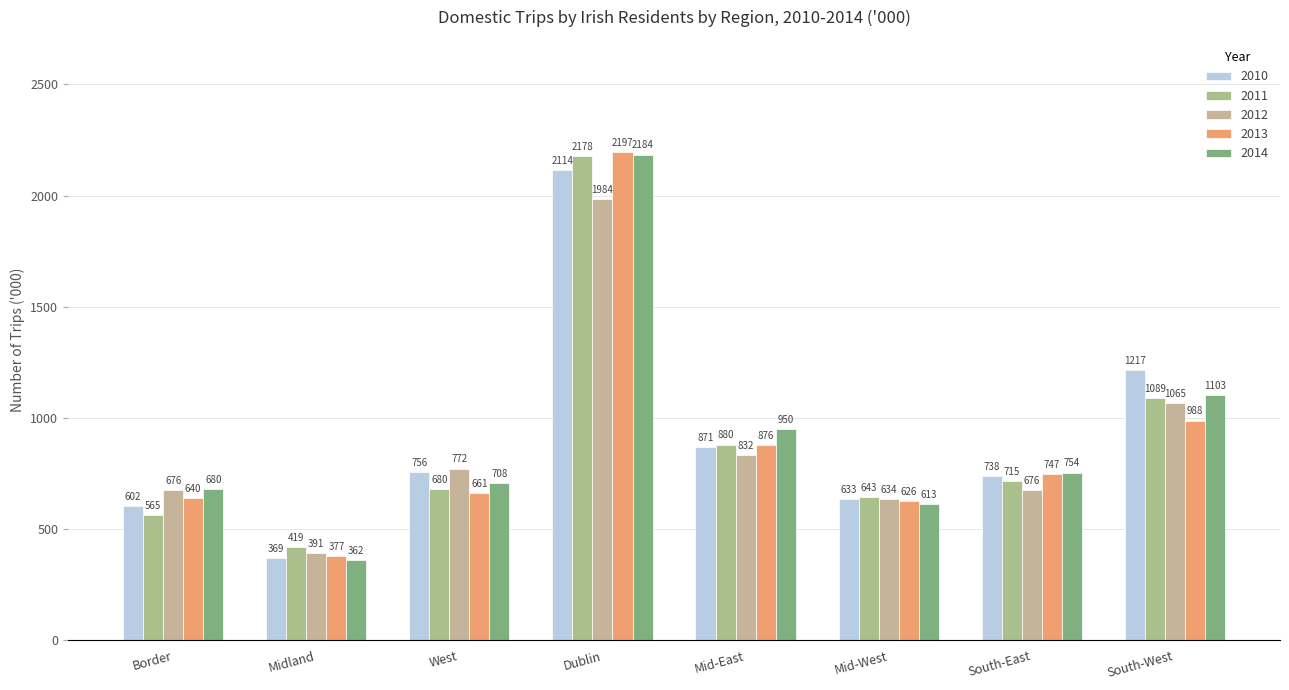

What is the spread (max minus min) of values at Mid-East?

117.8